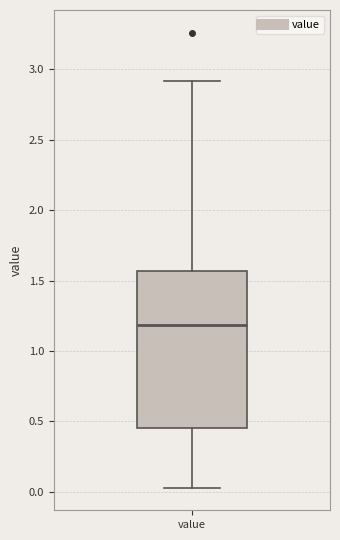

Where does the lower whisker of the box for value end on the y-axis? The values are not printed on the chart, so give them approximately, as read against the axis.

0.05